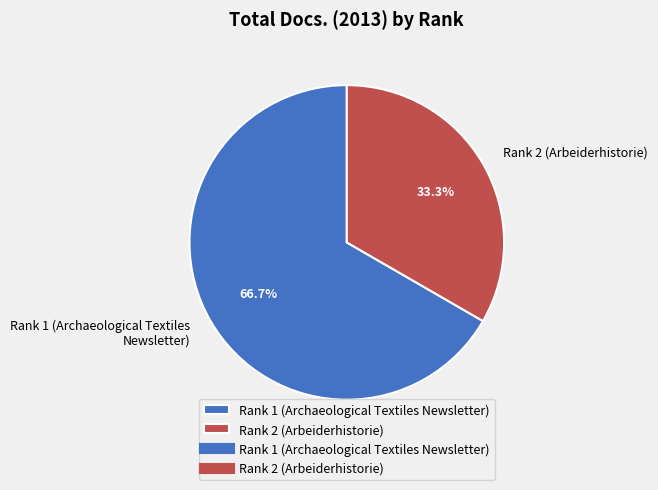

Which has a higher value, Rank 2 (Arbeiderhistorie) or Rank 1 (Archaeological Textiles Newsletter)?

Rank 1 (Archaeological Textiles Newsletter)